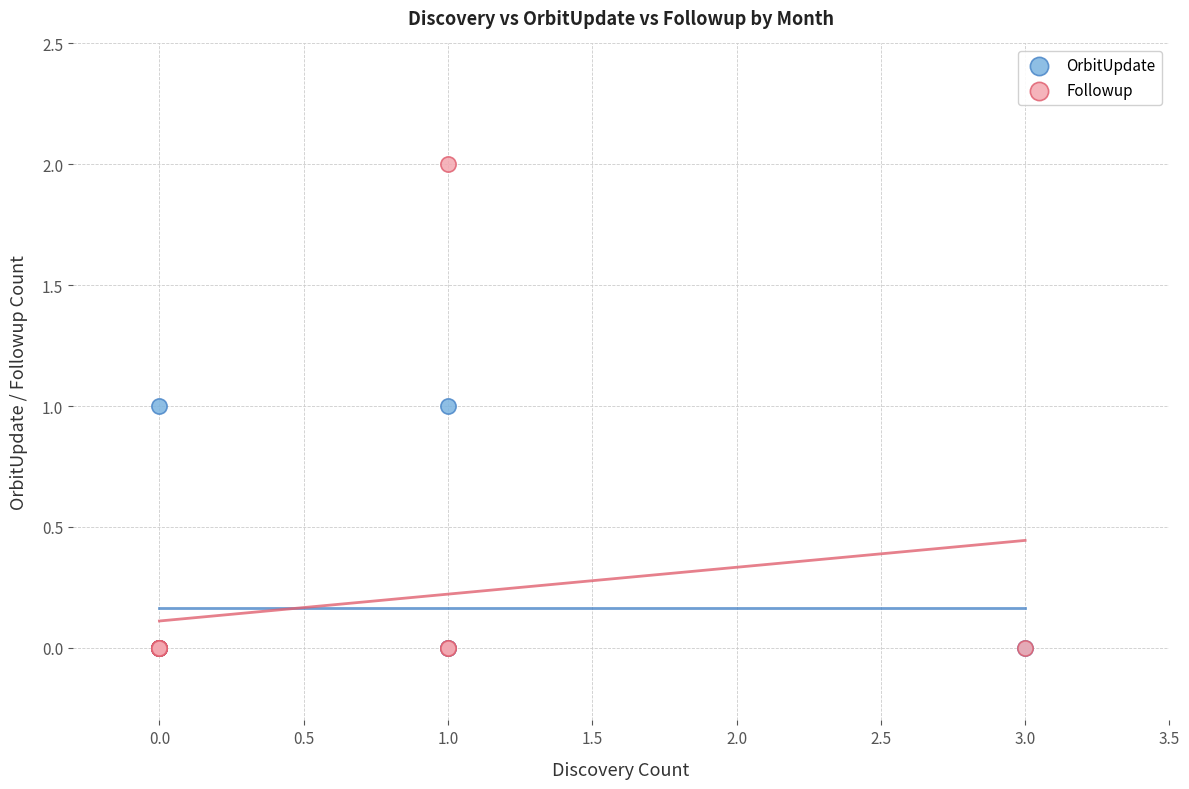

Which series reaches the maximum Y coordinate?

Followup